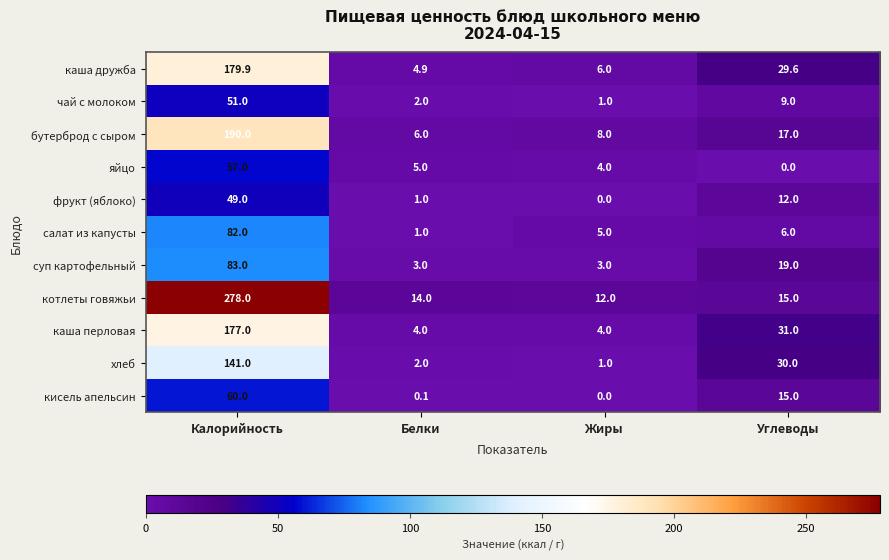

Which category has the highest value across all series?

Калорийность